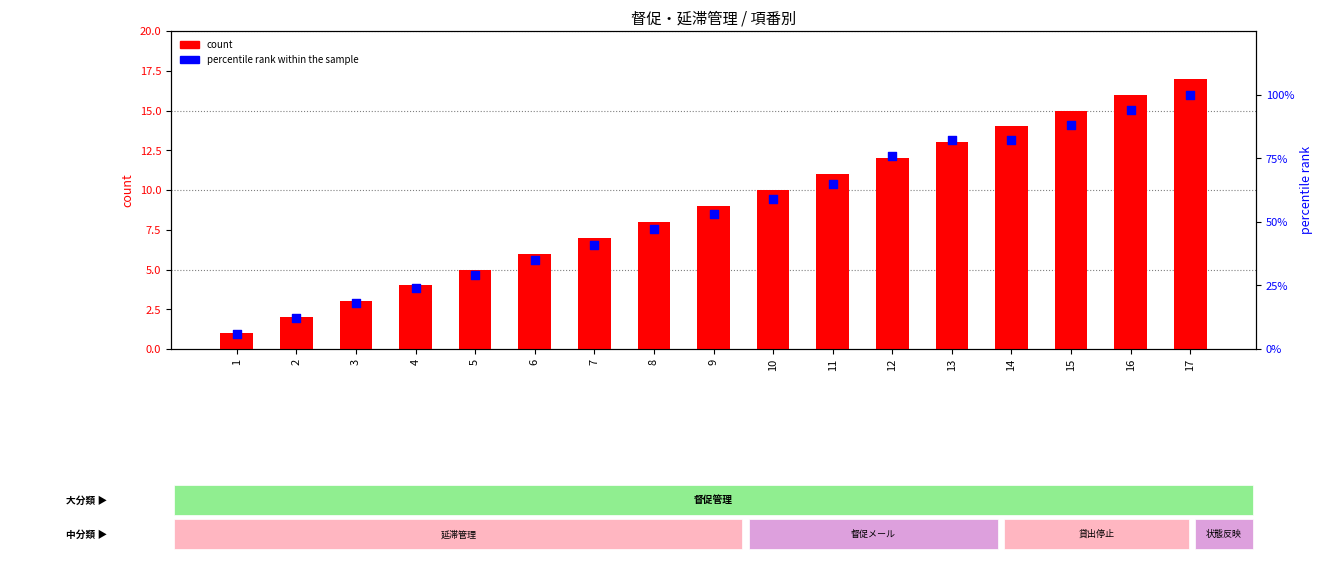

What are all the series names shown in the legend?

count, percentile rank within the sample